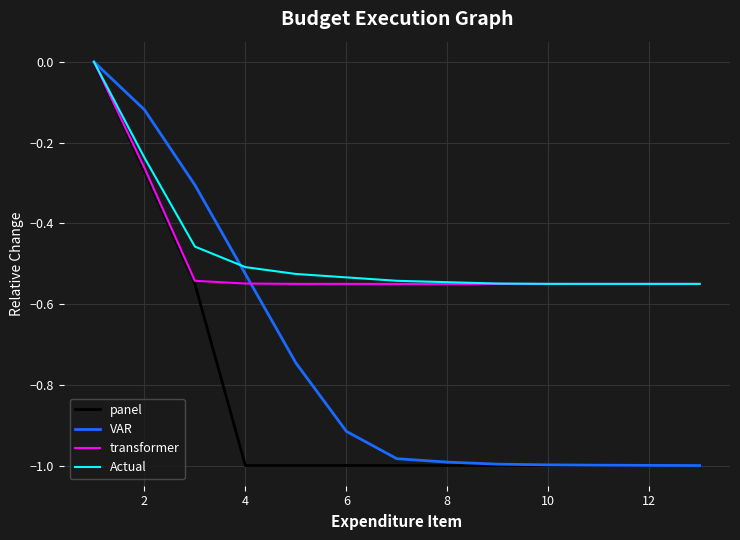

Between 2 and 10, which series saw the biggest shift?

VAR